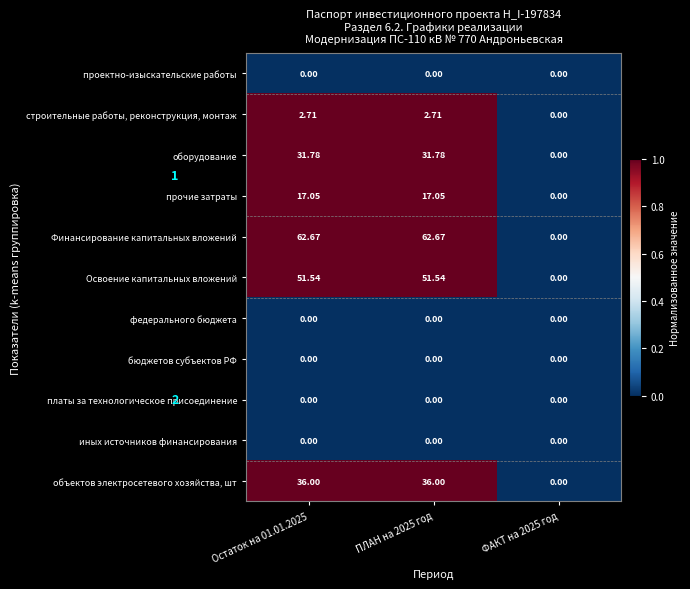

Which series has the widest spread of values?

Финансирование капитальных вложений